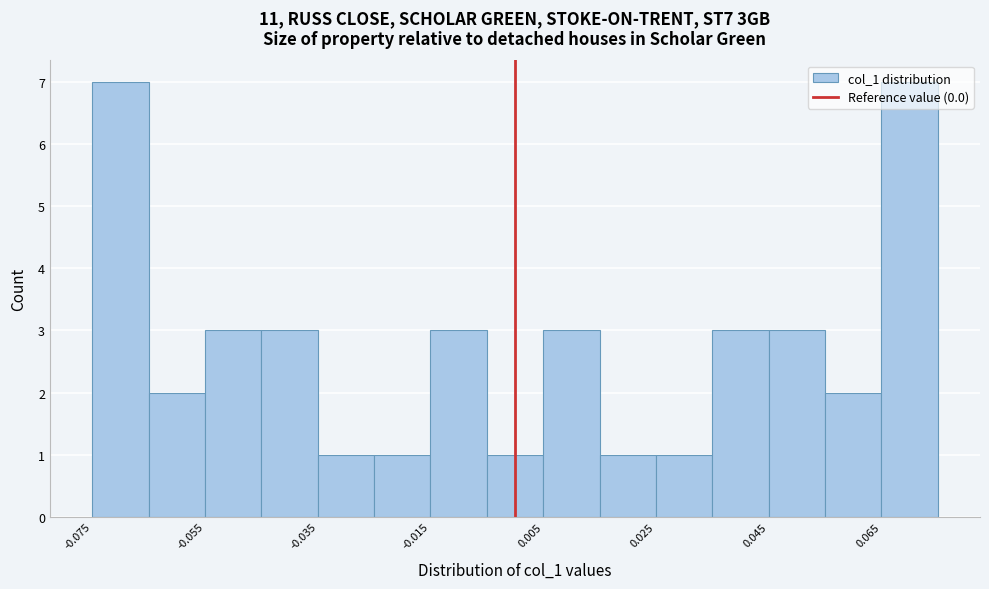

What is the height of the bar covering 0.065 to 0.075 on the x-axis? Neither the bar edges nor the heights are printed on the chart, so give them approximately, as read against the axes.

7